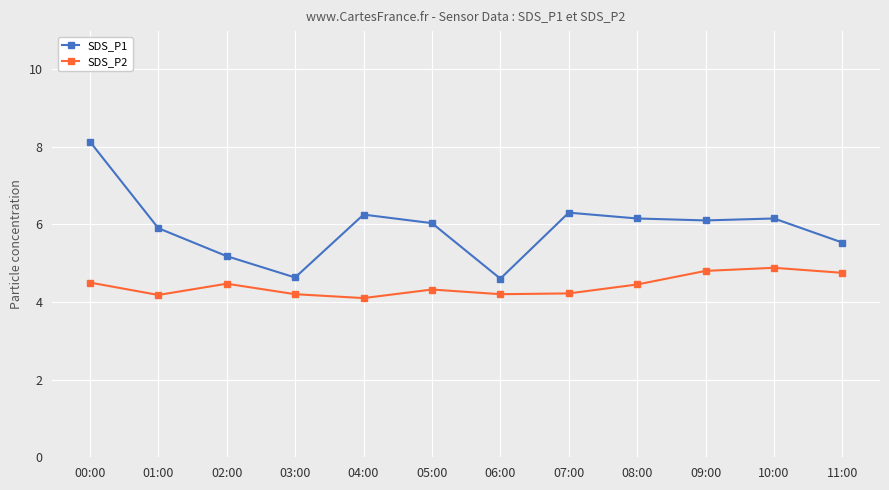

List the series in order of their overall mean, lowest first.

SDS_P2, SDS_P1